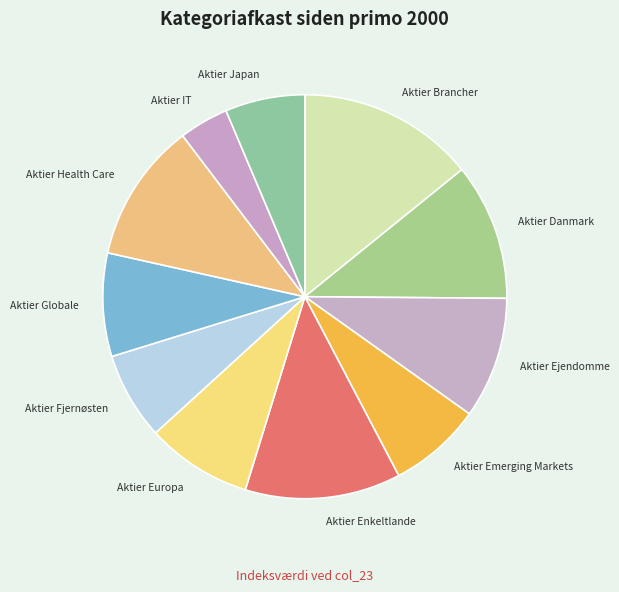

What is the ratio of the value at Aktier Emerging Markets to the value at Aktier Ejendomme?

0.8